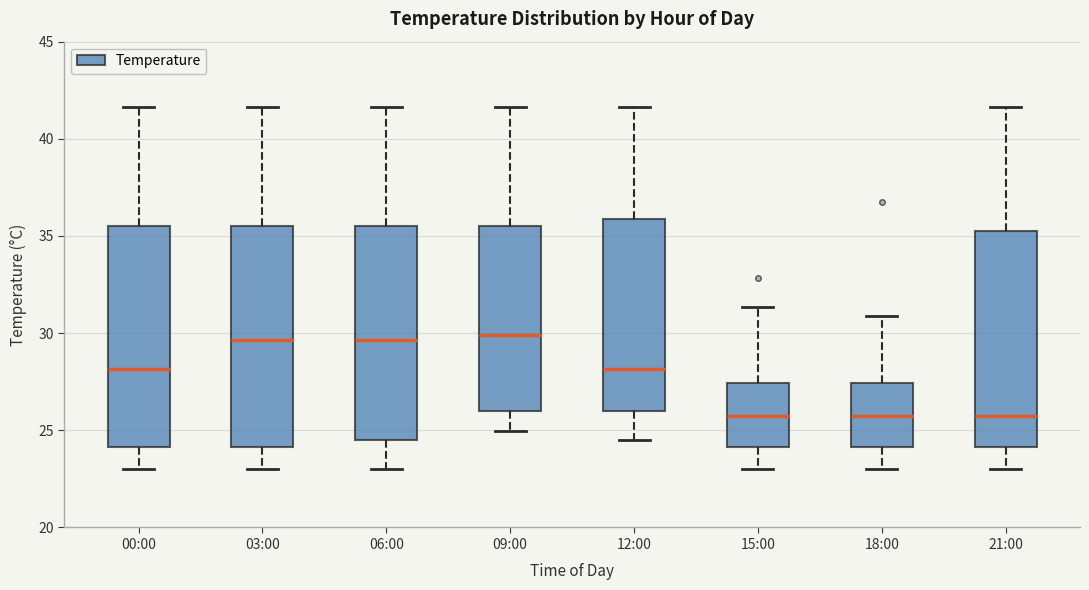

Reading left to right, read every box against the y-axis: the position of its median line, the range the box covers, and the ends of its whiskers. The values are not printed on the chart, so give them approximately, as read against the axis.

00:00: median 28.0, box 24.0 to 35.5, whiskers 23.0 to 41.5
03:00: median 29.5, box 24.0 to 35.5, whiskers 23.0 to 41.5
06:00: median 29.5, box 24.5 to 35.5, whiskers 23.0 to 41.5
09:00: median 30.0, box 26.0 to 35.5, whiskers 25.0 to 41.5
12:00: median 28.0, box 26.0 to 36.0, whiskers 24.5 to 41.5
15:00: median 25.5, box 24.0 to 27.5, whiskers 23.0 to 31.5
18:00: median 25.5, box 24.0 to 27.5, whiskers 23.0 to 31.0
21:00: median 25.5, box 24.0 to 35.5, whiskers 23.0 to 41.5